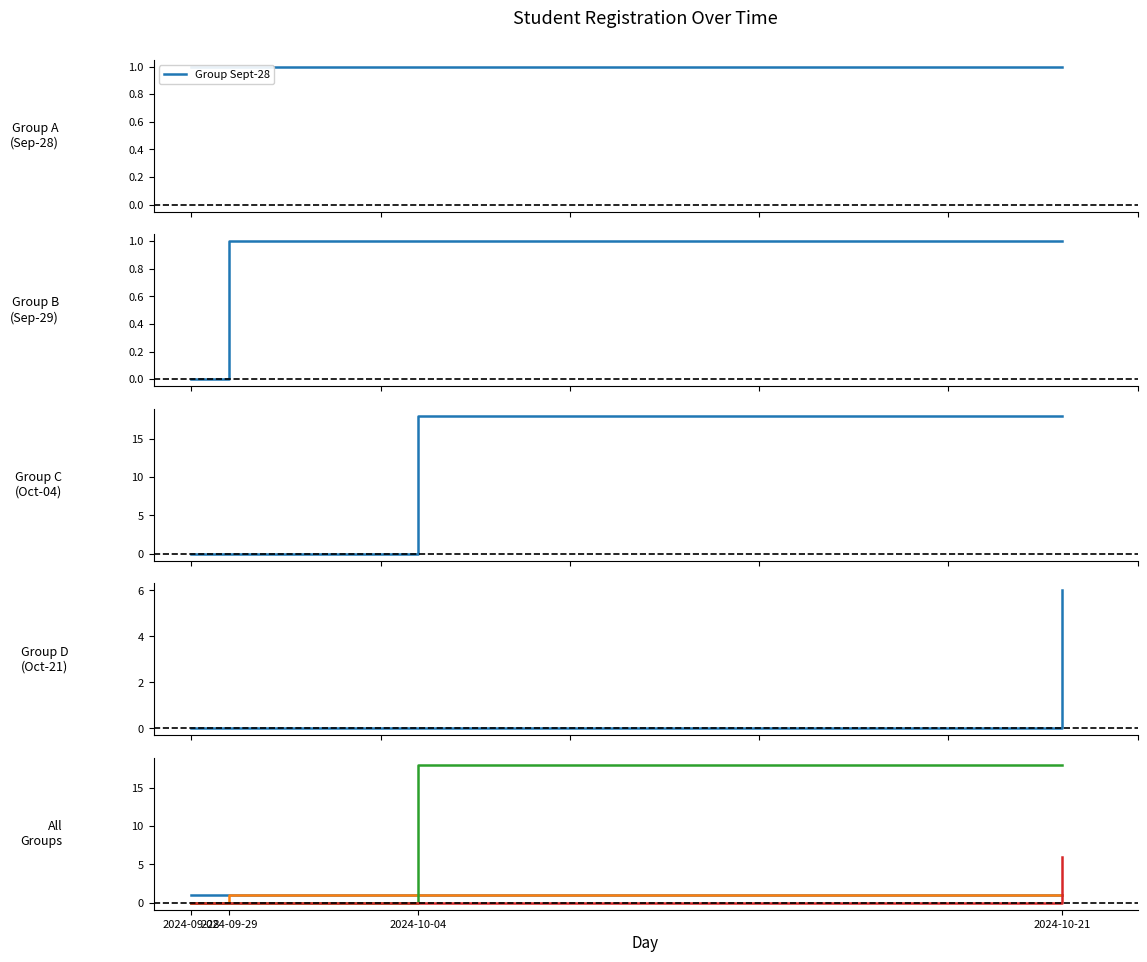

Reading left to right, transcribe all the data shown in this chart.

Group Sept-28: 1	1	1	1
Group Sept-29: 0	1	1	1
Group Oct-04: 0	0	18	18
Group Oct-21: 0	0	0	6